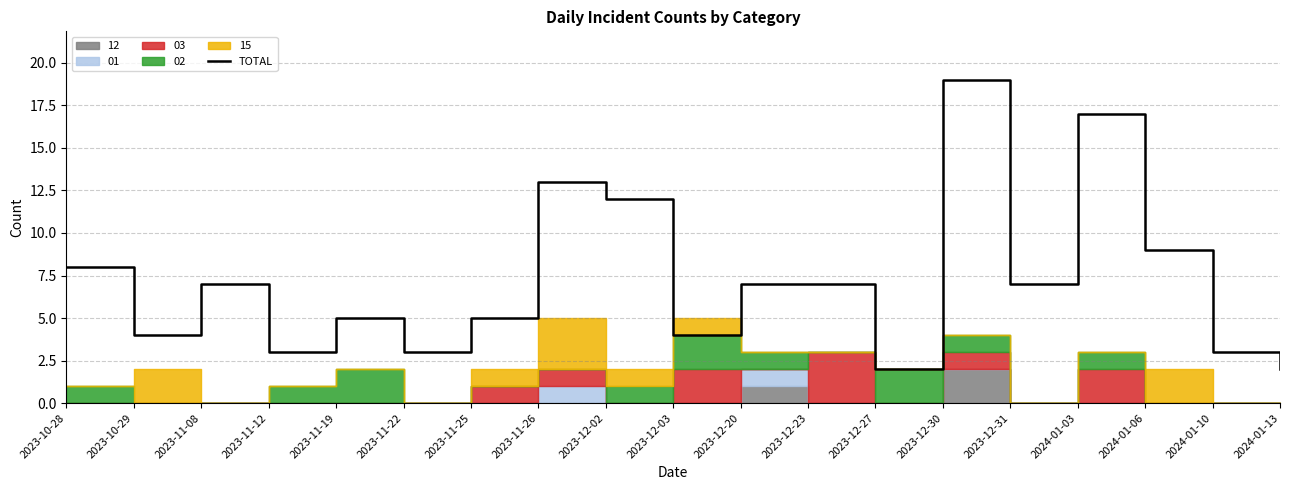

At which label is TOTAL closest to 10?

2024-01-06